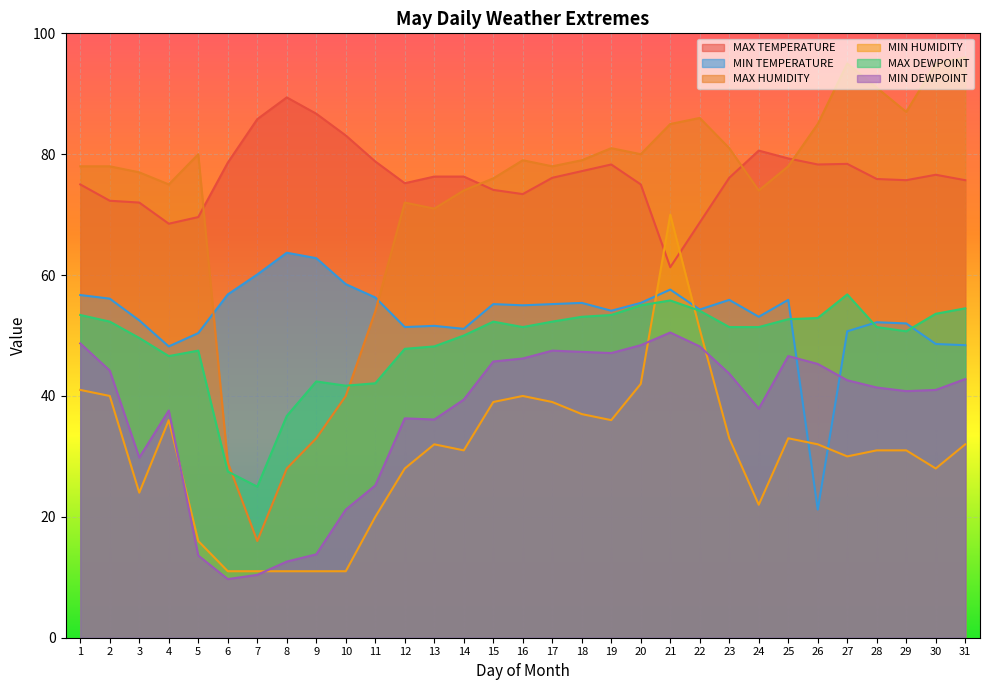

What is the greatest value displayed?

96.0